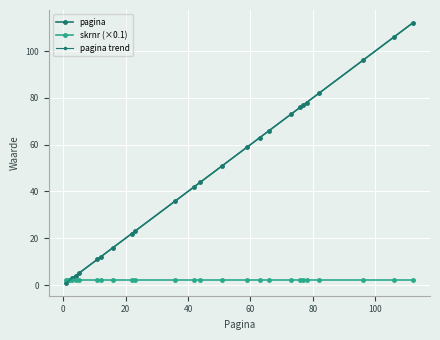

Rank the categories by value from highest to lowest.

112, 106, 96, 82, 78, 77, 76, 73, 66, 63, 59, 51, 44, 42, 36, 23, 22, 16, 12, 11, 5, 4, 3, 2, 1